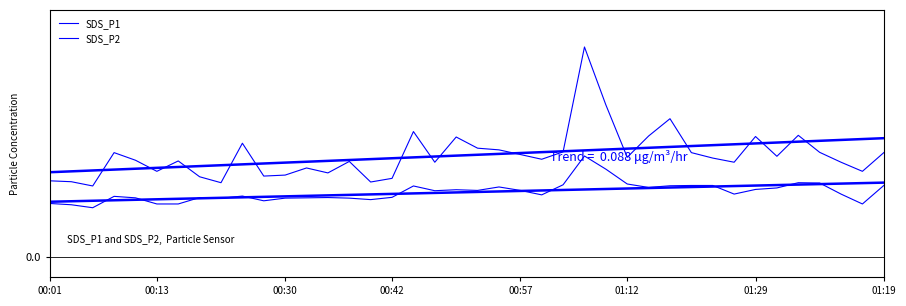

Which series changed the most between 10 and 11?

SDS_P2